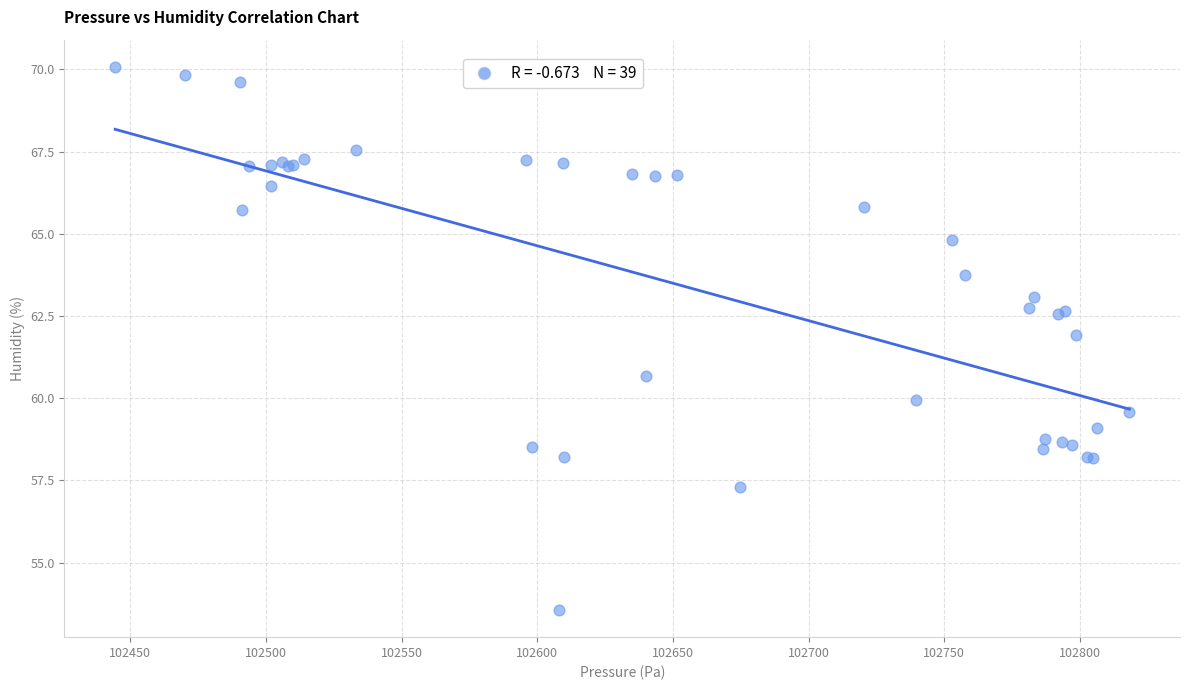

What Y value in the scatter plot is closest to 61?

60.7